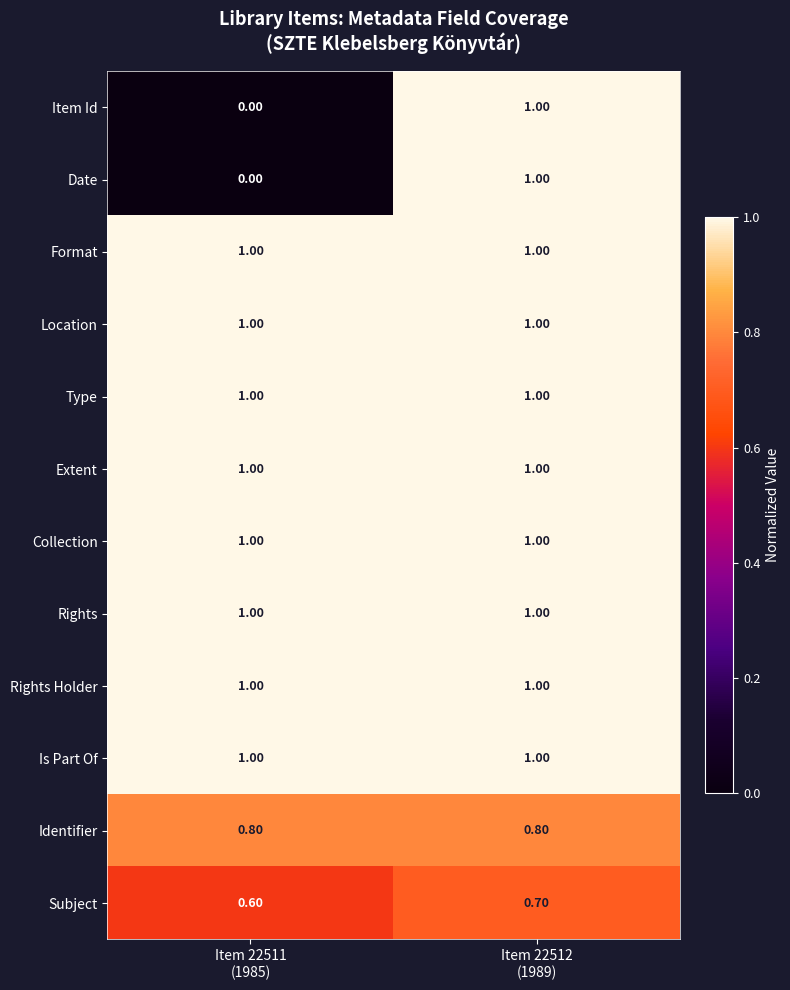

What is the difference between the highest and lowest values at Item 22512
(1989)?

0.3